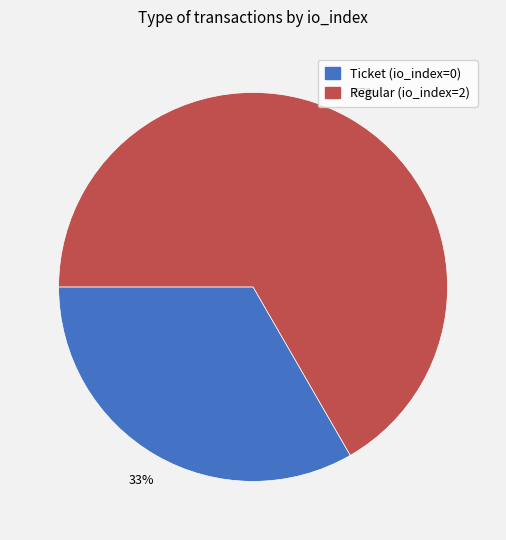

Count the number of slices in the pie.

2